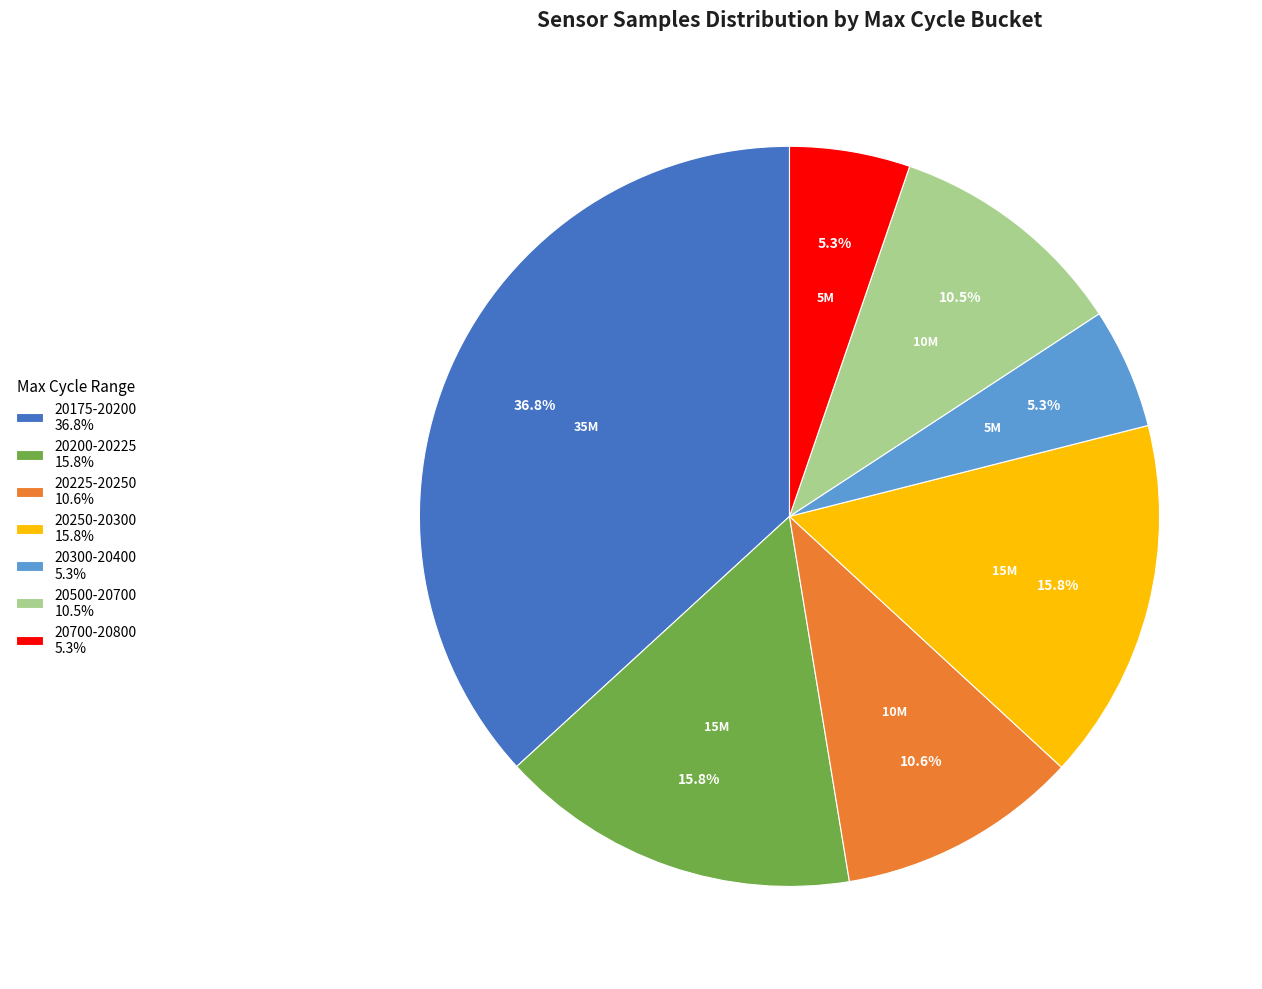

What is the total percentage of 20500-20700 10.5% and 20700-20800 5.3%?

15.8%